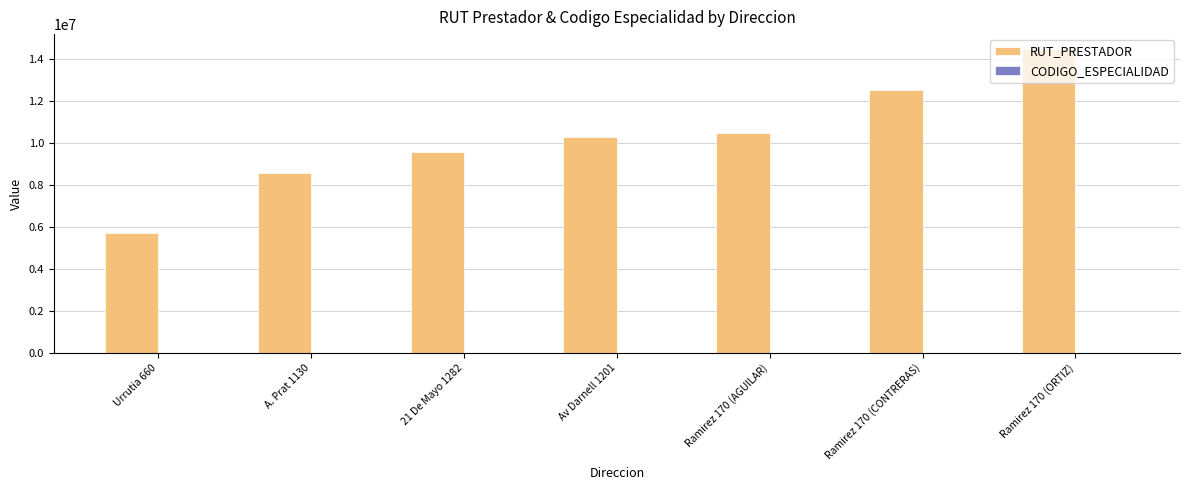

What is the average value of the RUT_PRESTADOR series?

10236445